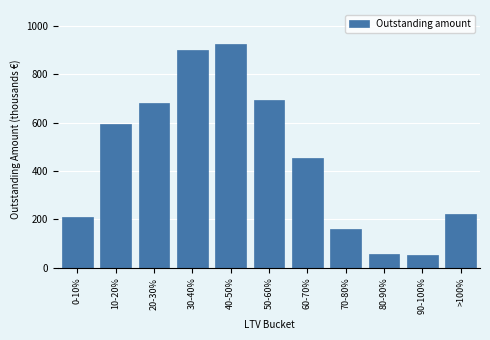

What is the value of the 9th bar from the left?

55.7